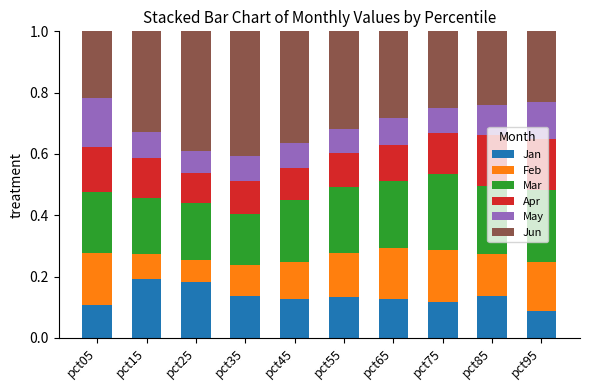

Count the Jan values in the range 0 to 1.

10